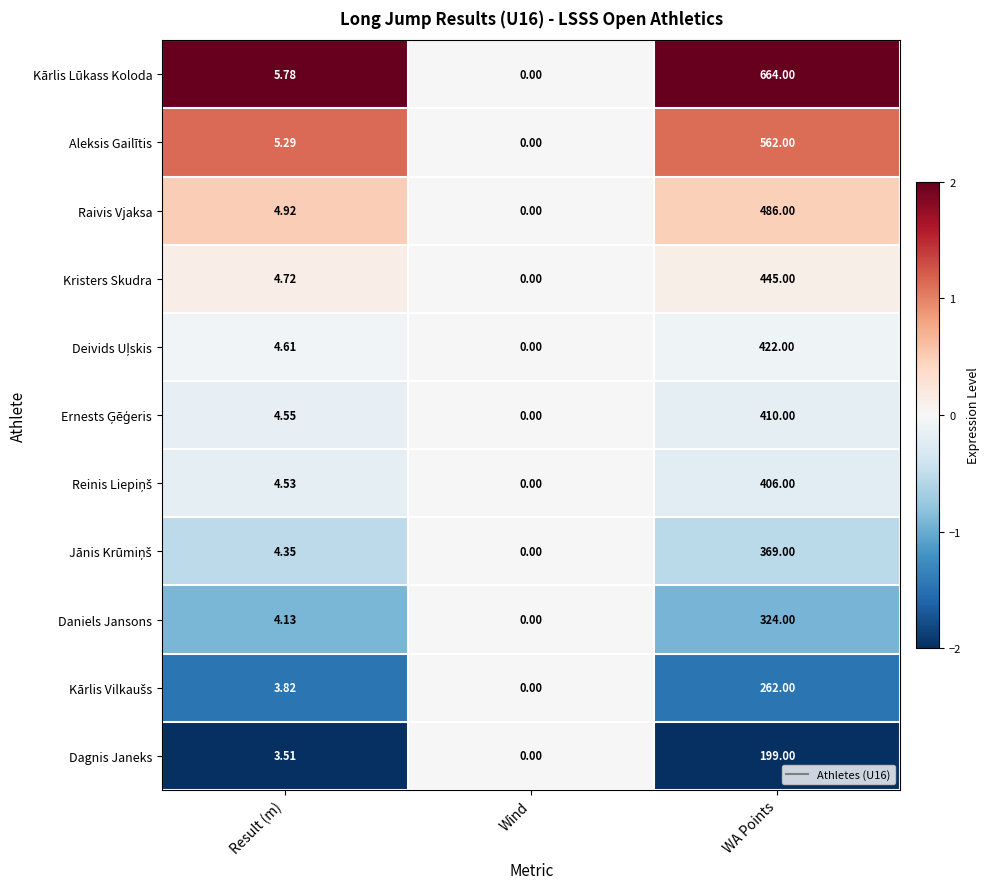

Which series has the widest spread of values?

Kārlis Lūkass Koloda